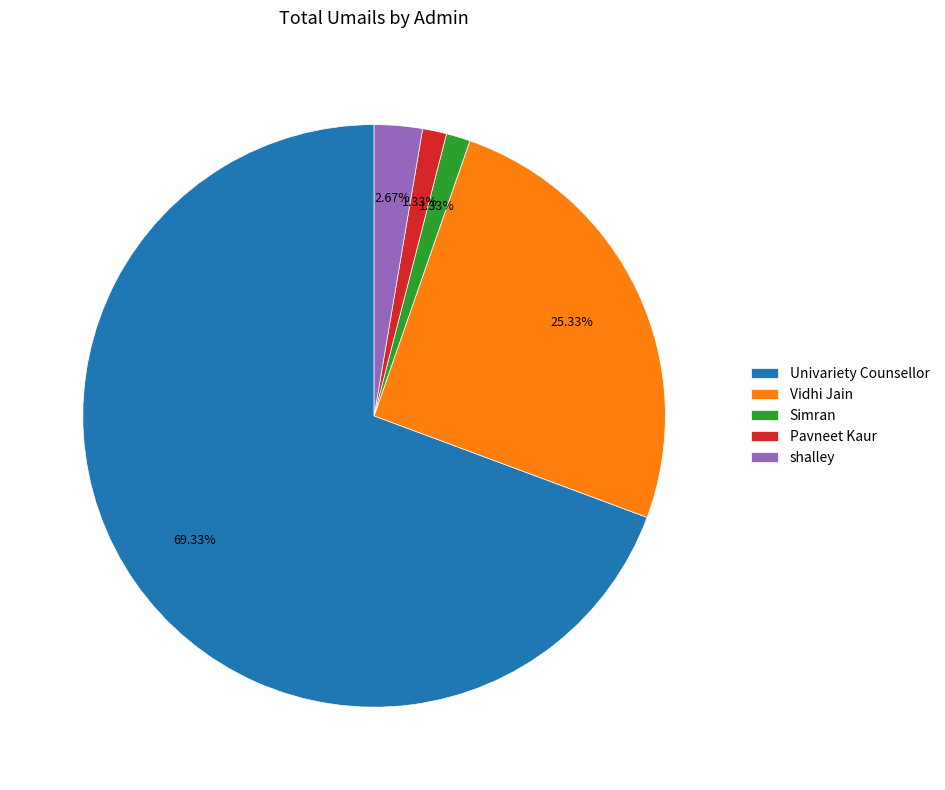

To the nearest percent, what is the average slice percentage?

20%